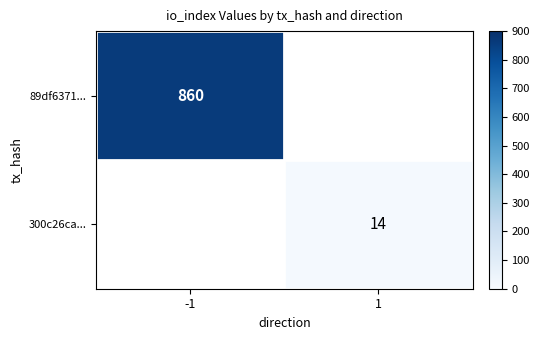

True or false: 300c26ca... has a value of 6 at 1.

False